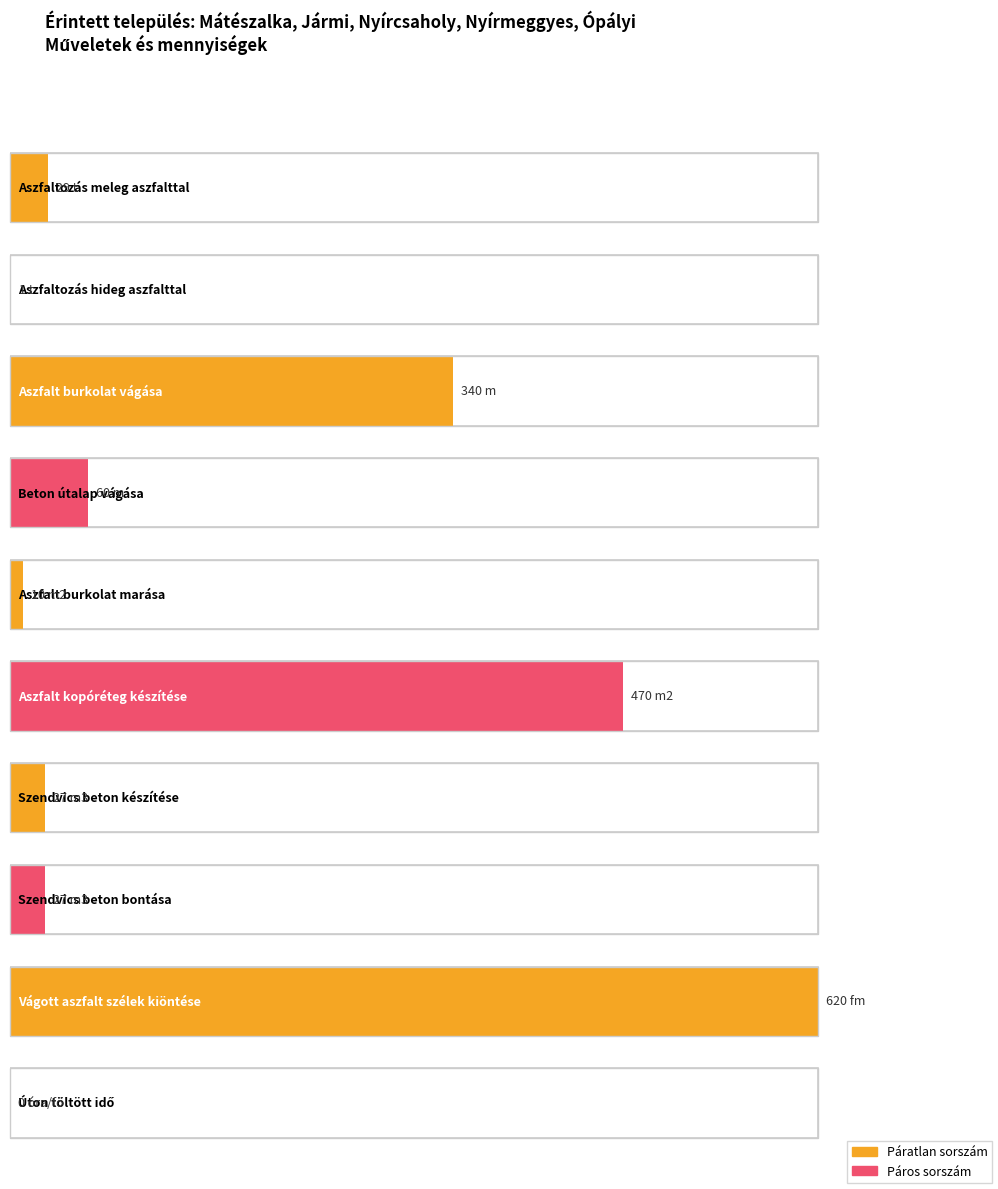

How many data points does each series have?

10